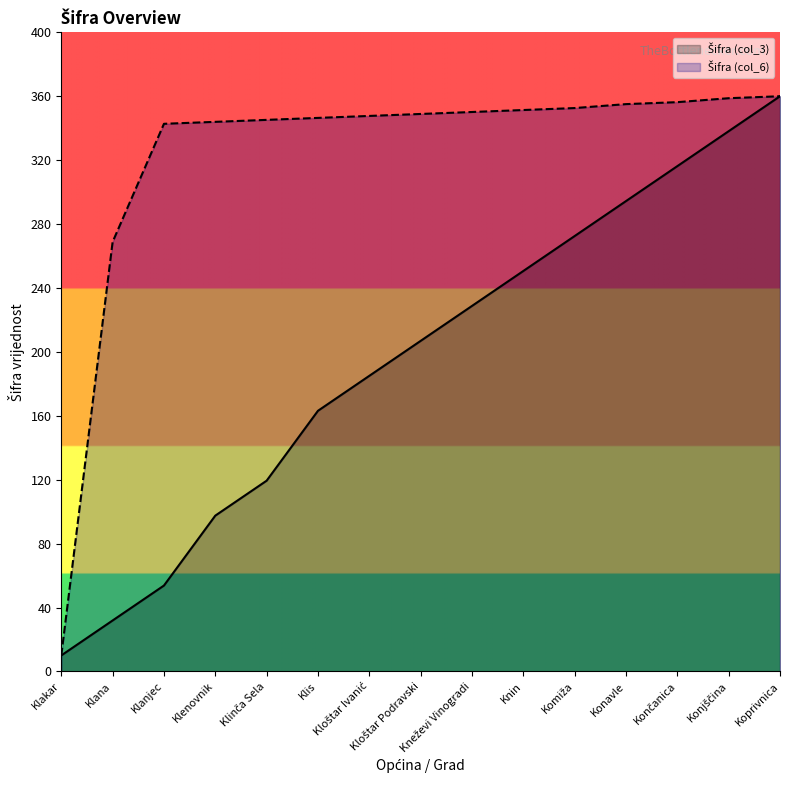

Does the chart display data point markers on the line(s)?

No